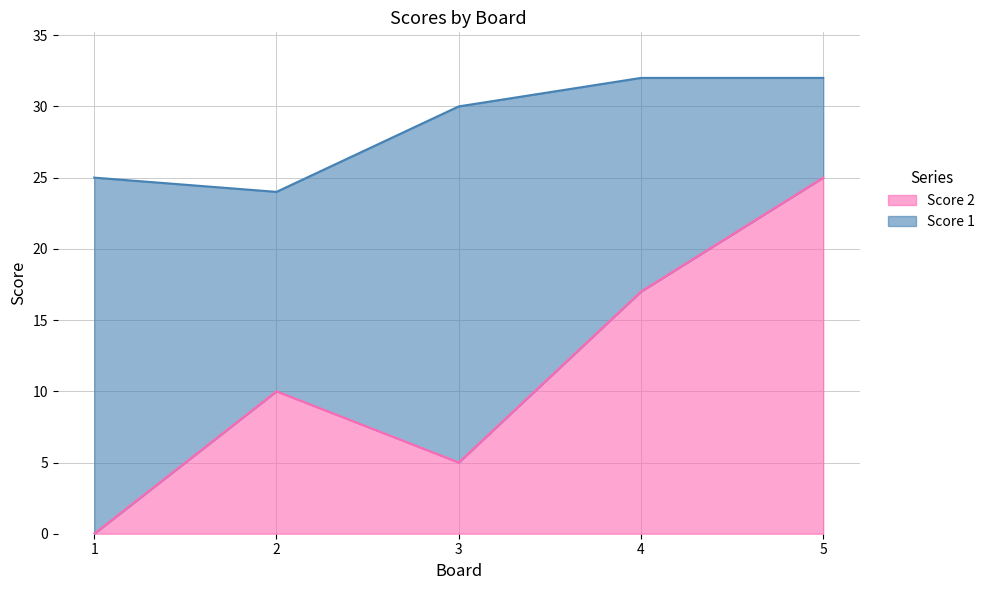

What is the difference between the values at 5 and 3?

20